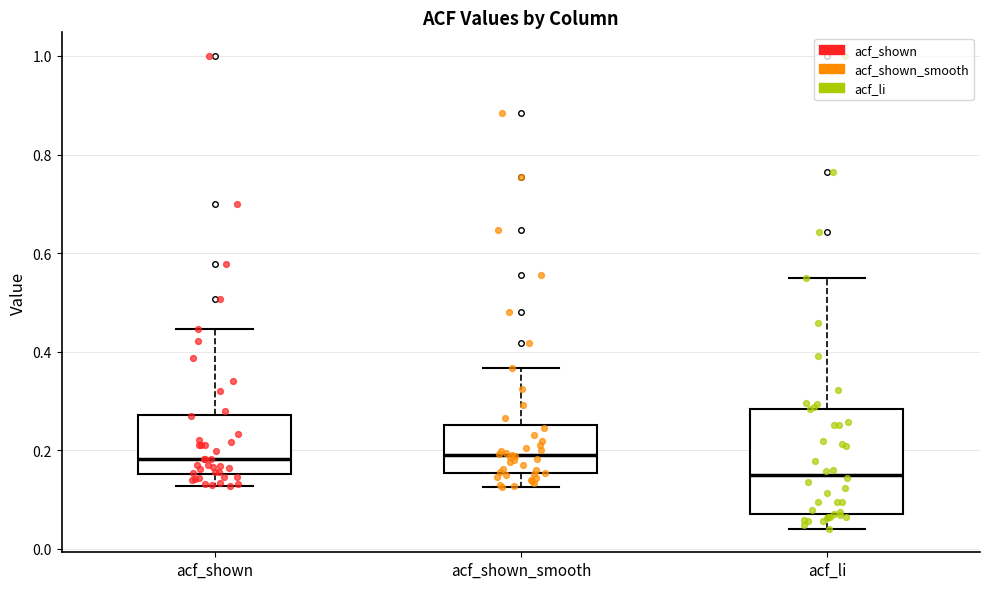

Which box is the tallest, from its lower edge to its upper edge?

acf_li